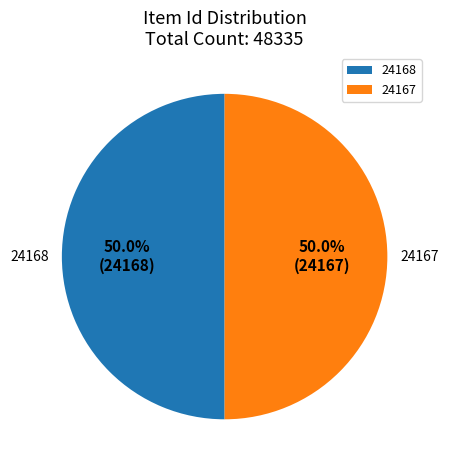

What is the ratio of the value at 24168 to the value at 24167?

1.0